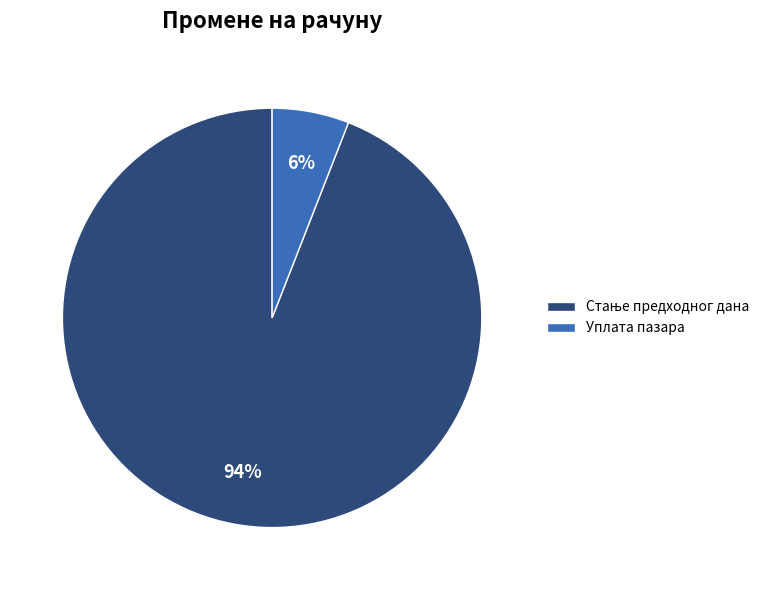

To the nearest percent, what percentage of the pie is Уплата пазара?

6%